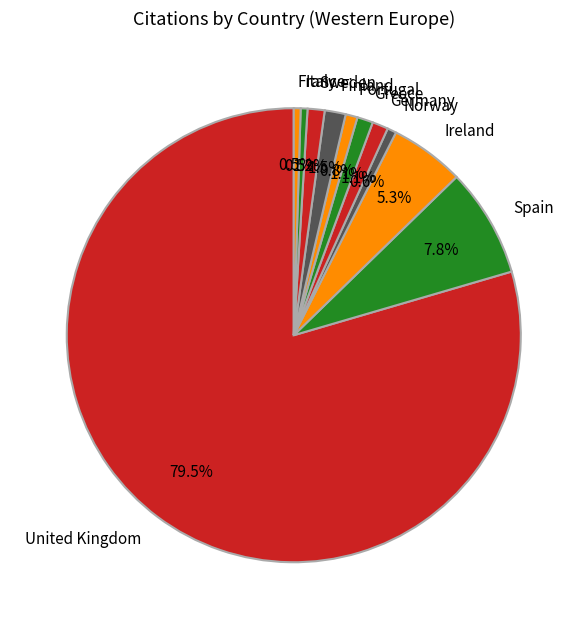

Is there a majority slice in this chart?

Yes